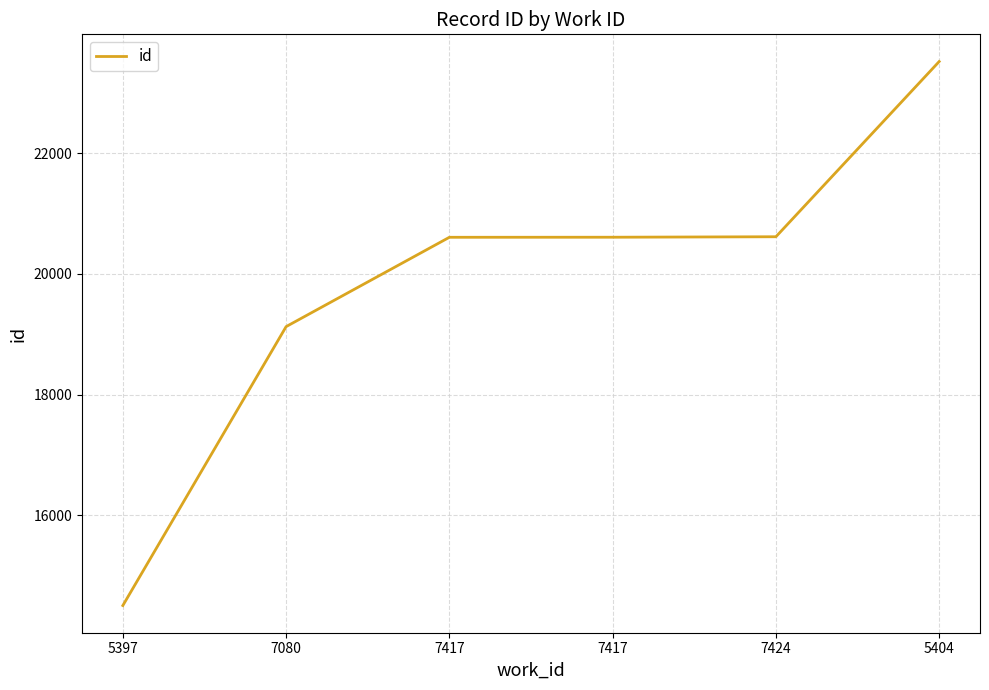

Approximately how many times larger is the value at 7080 compared to 5404?

0.8